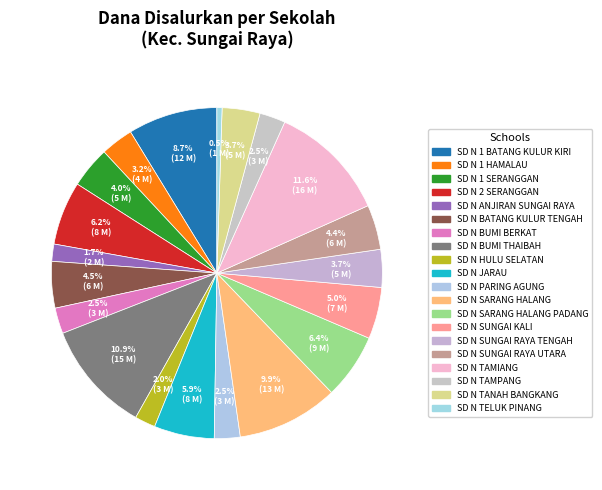

Count the number of slices in the pie.

20